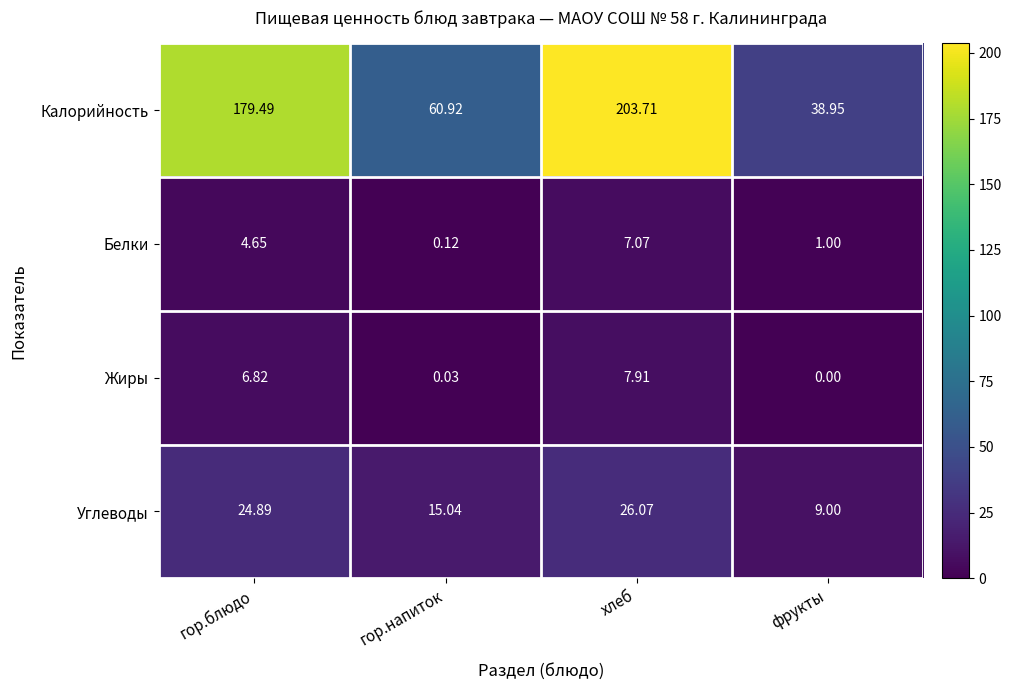

Which category has the lowest value in the Белки series?

гор.напиток